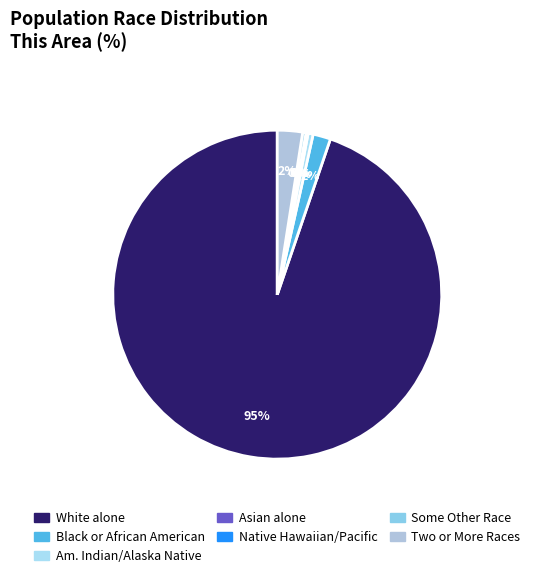

How many slices are in this pie chart?

7